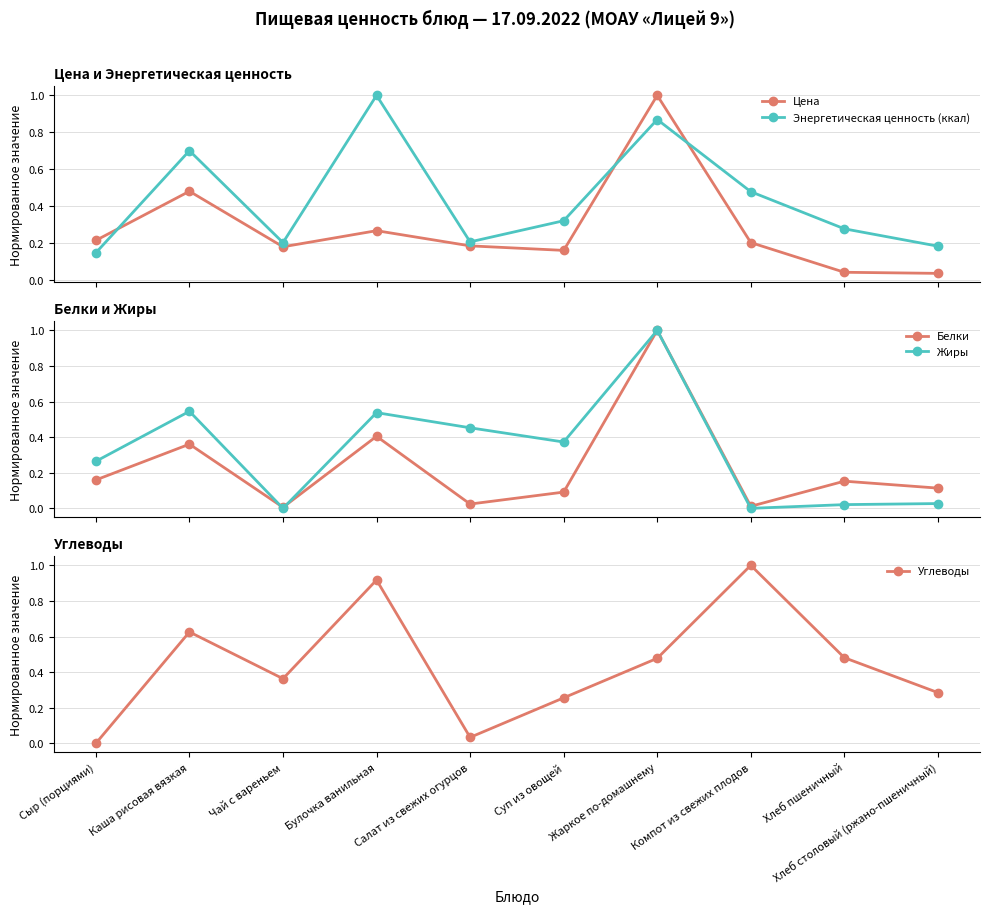

Which series has the largest total across all categories?

Углеводы